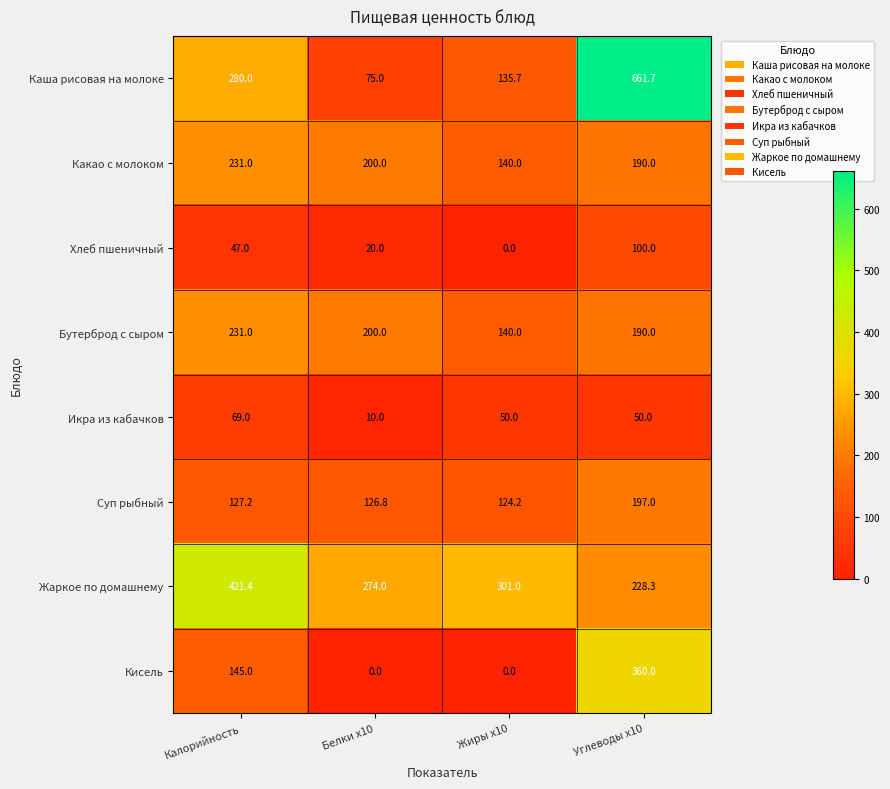

At how many categories does at least one series exceed 257?

4